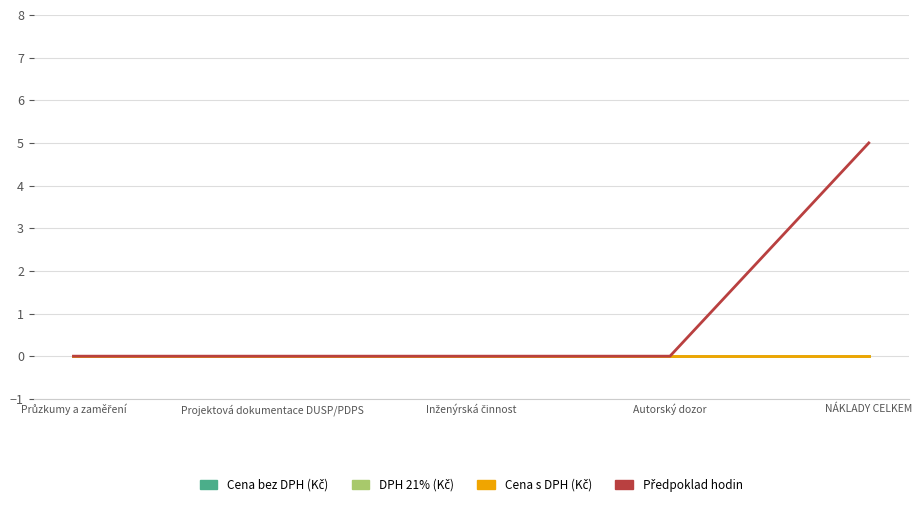

At which label is DPH 21% (Kč) closest to 0?

Průzkumy a zaměření